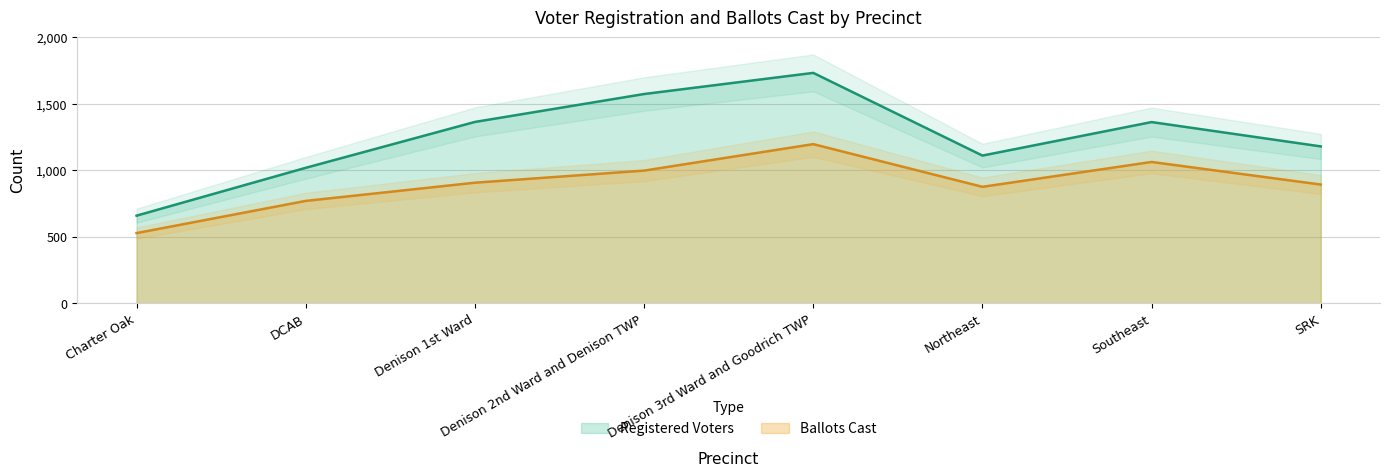

Between Charter Oak and Denison 1st Ward, which series saw the biggest shift?

Registered Voters